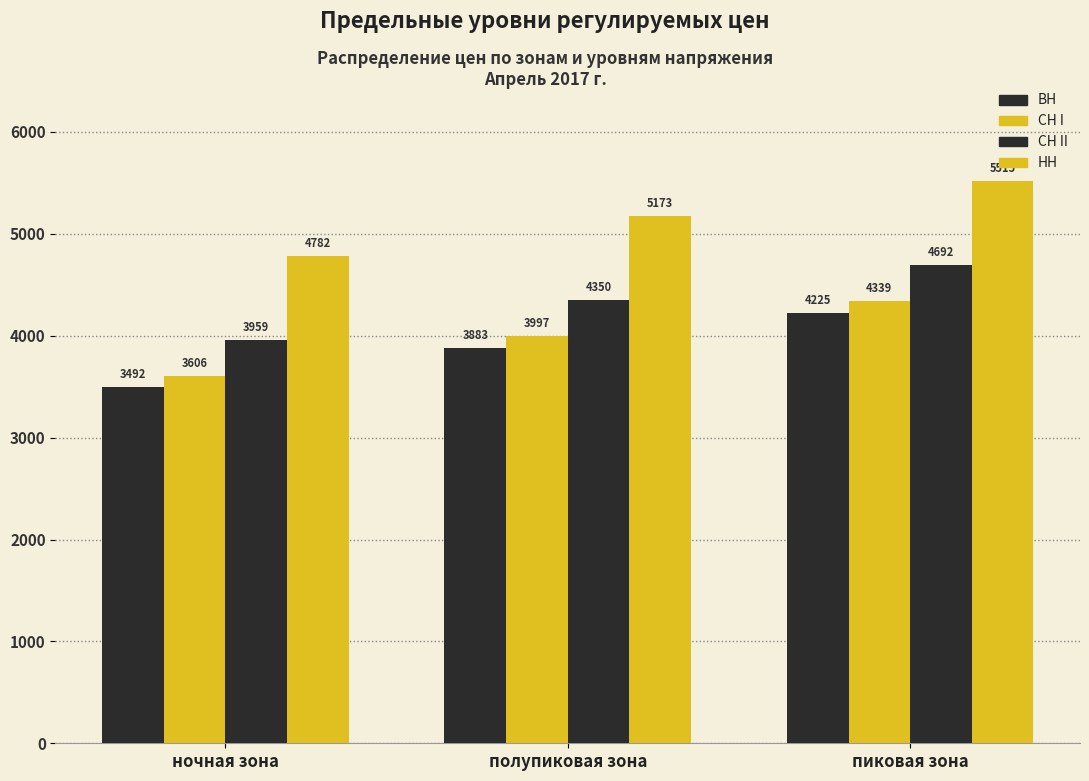

How many bars are there in each group?

4